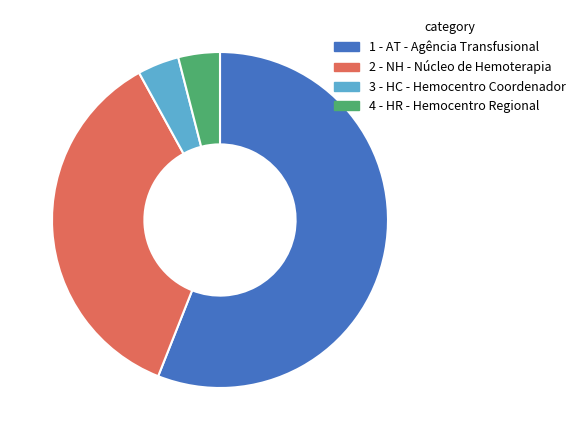

Is there a majority slice in this chart?

Yes